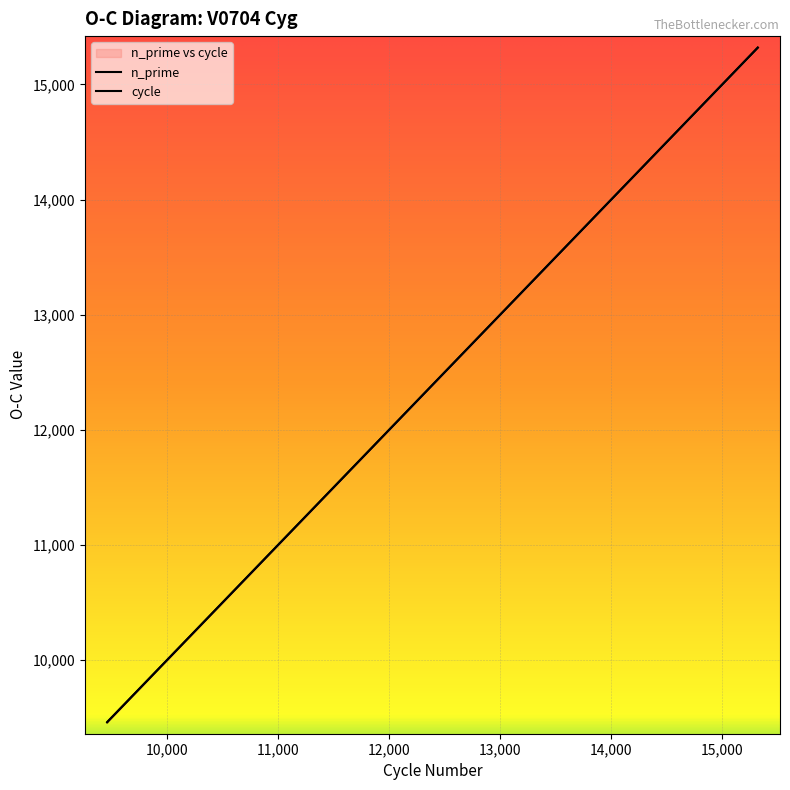

True or false: cycle and n_prime intersect in this chart.

True